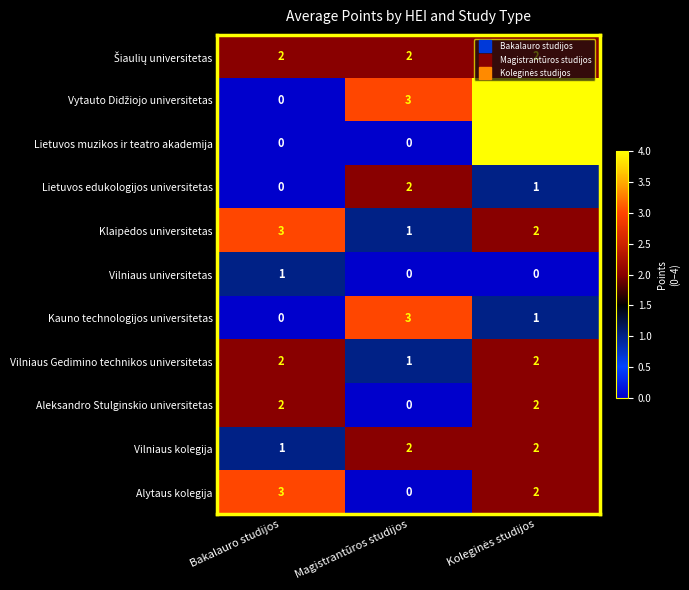

How many series are shown in this chart?

11